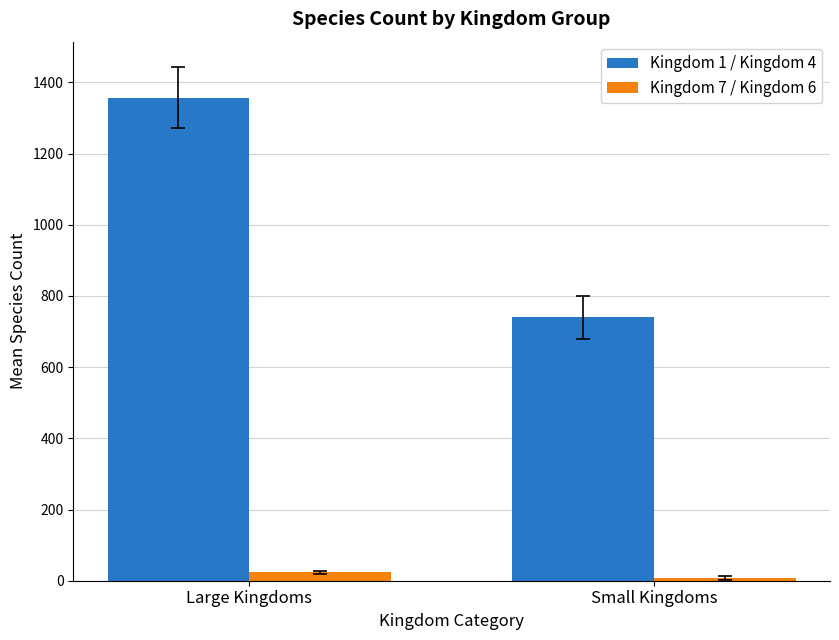

Rank the categories by Kingdom 7 / Kingdom 6 value from highest to lowest.

Large Kingdoms, Small Kingdoms